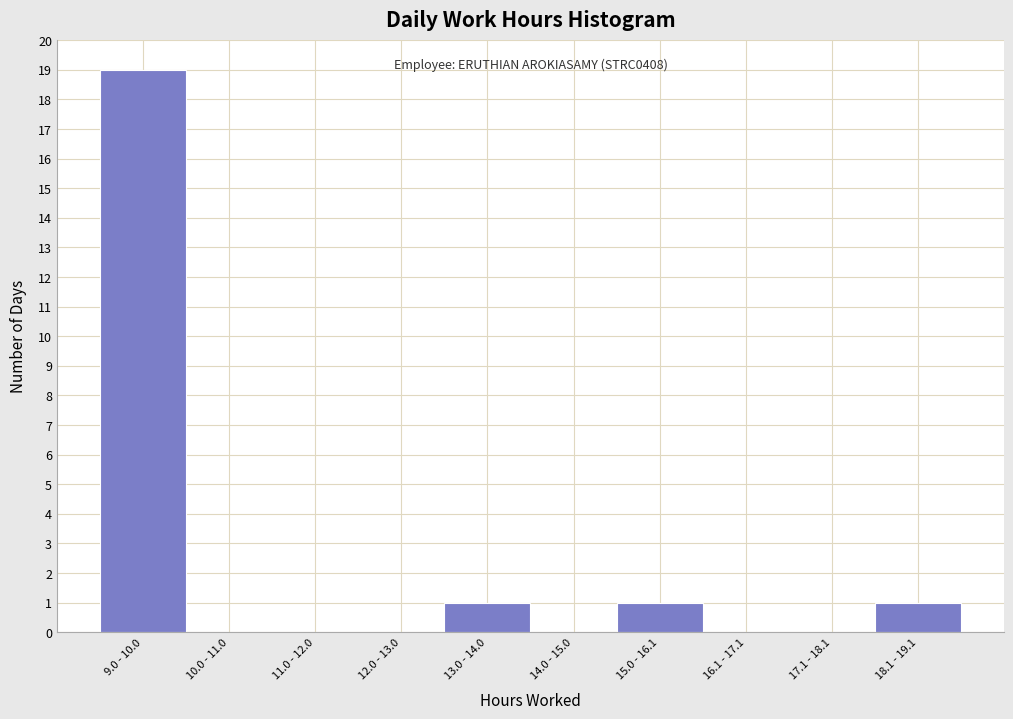

Reading left to right, what are all the values shown in this chart?

9.0 - 10.0=19	10.0 - 11.0=0	11.0 - 12.0=0	12.0 - 13.0=0	13.0 - 14.0=1	14.0 - 15.0=0	15.0 - 16.1=1	16.1 - 17.1=0	17.1 - 18.1=0	18.1 - 19.1=1